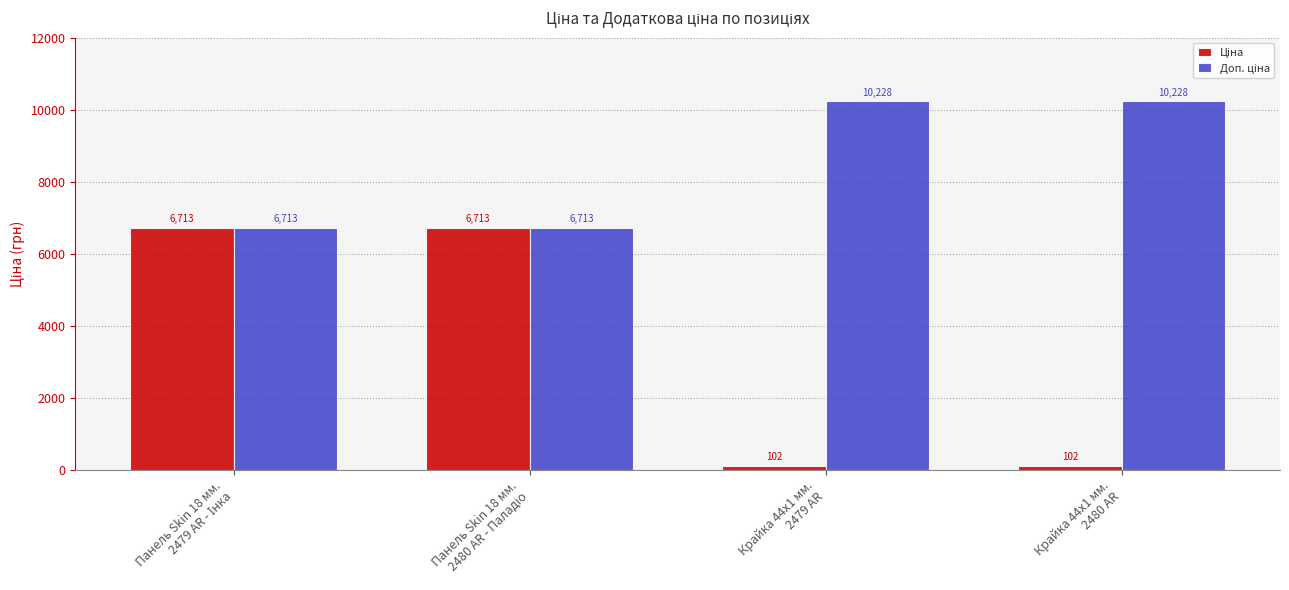

At how many categories does at least one series exceed 2891?

4